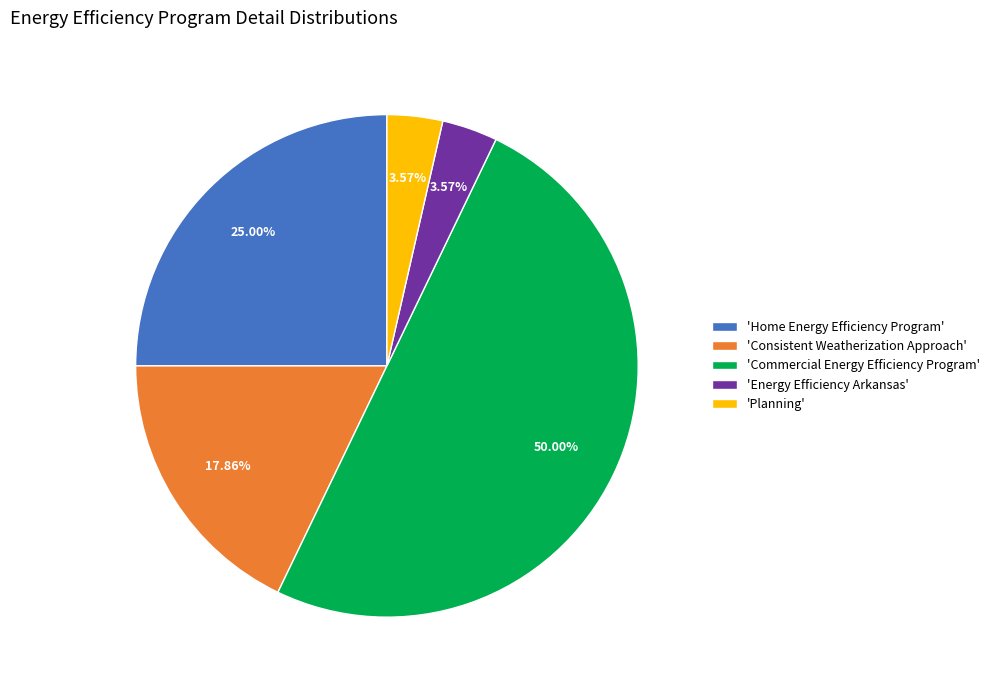

What is the majority slice?

'Commercial Energy Efficiency Program'